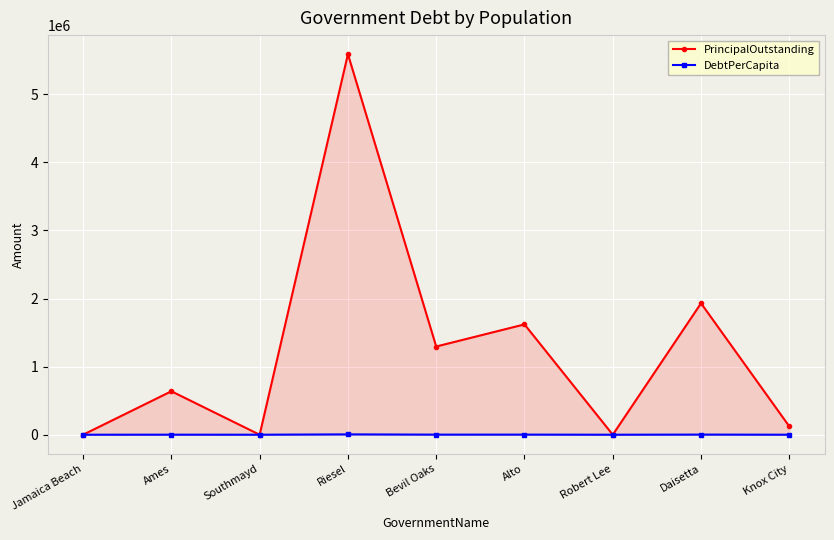

Which category has the lowest value in the PrincipalOutstanding series?

Jamaica Beach